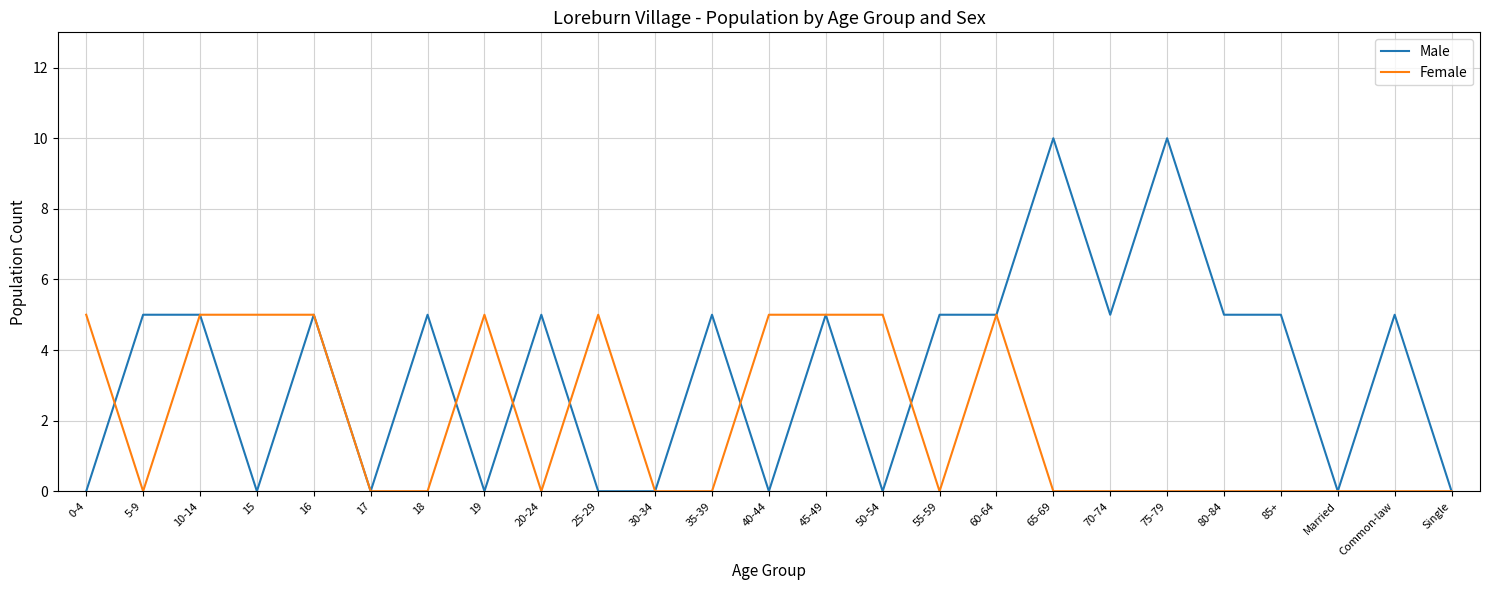

What is the spread (max minus min) of values at 50-54?

5